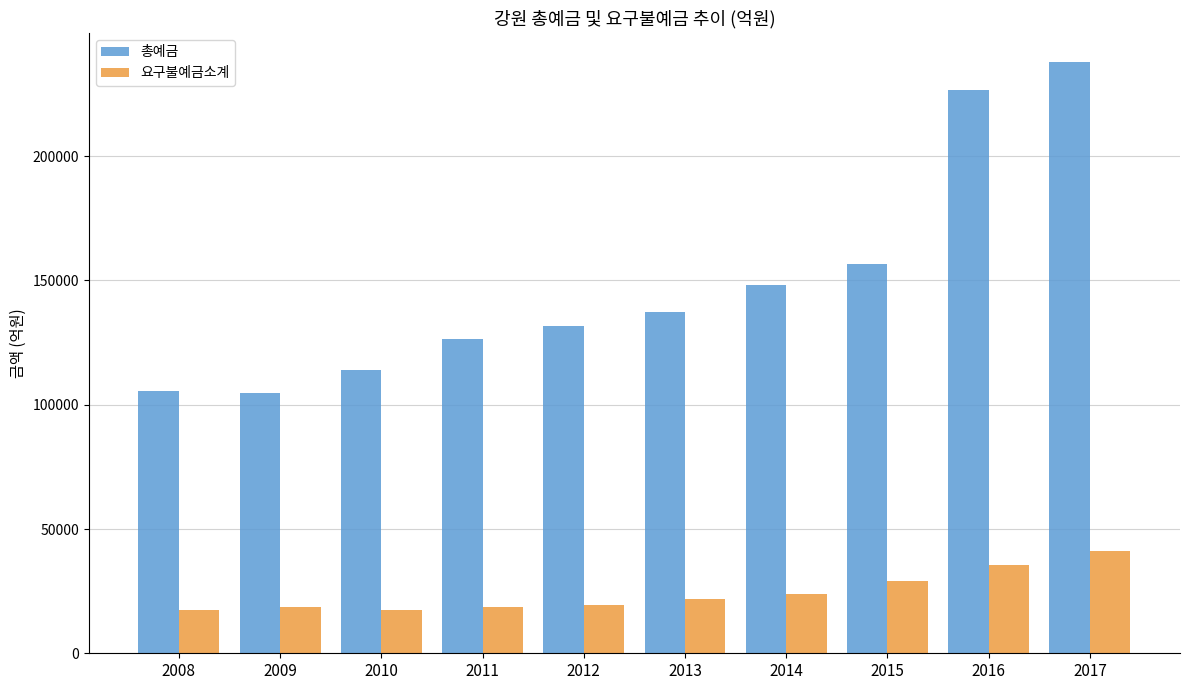

At how many categories does at least one series exceed 182976?

2